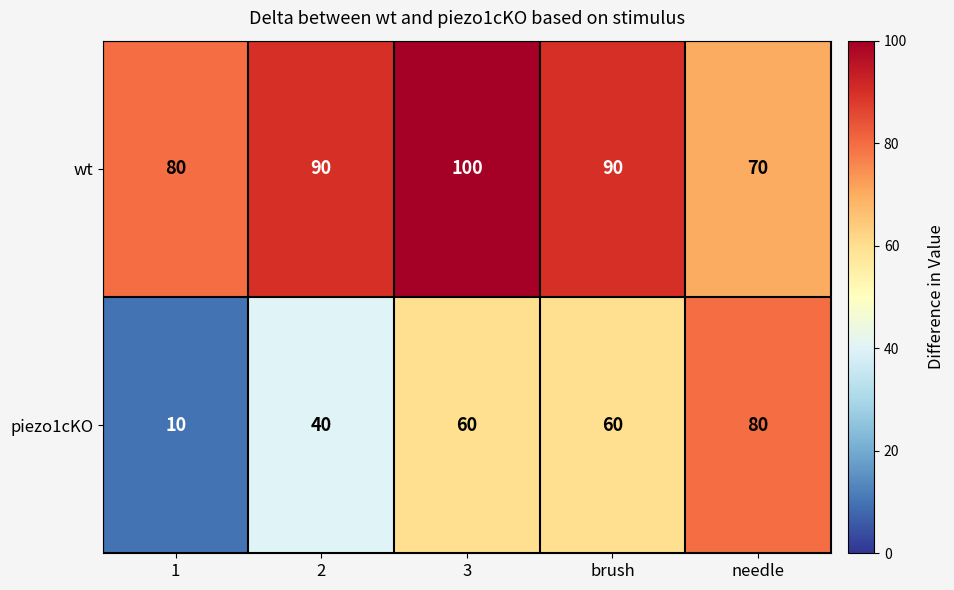

Rank the series at brush from lowest to highest value.

piezo1cKO, wt